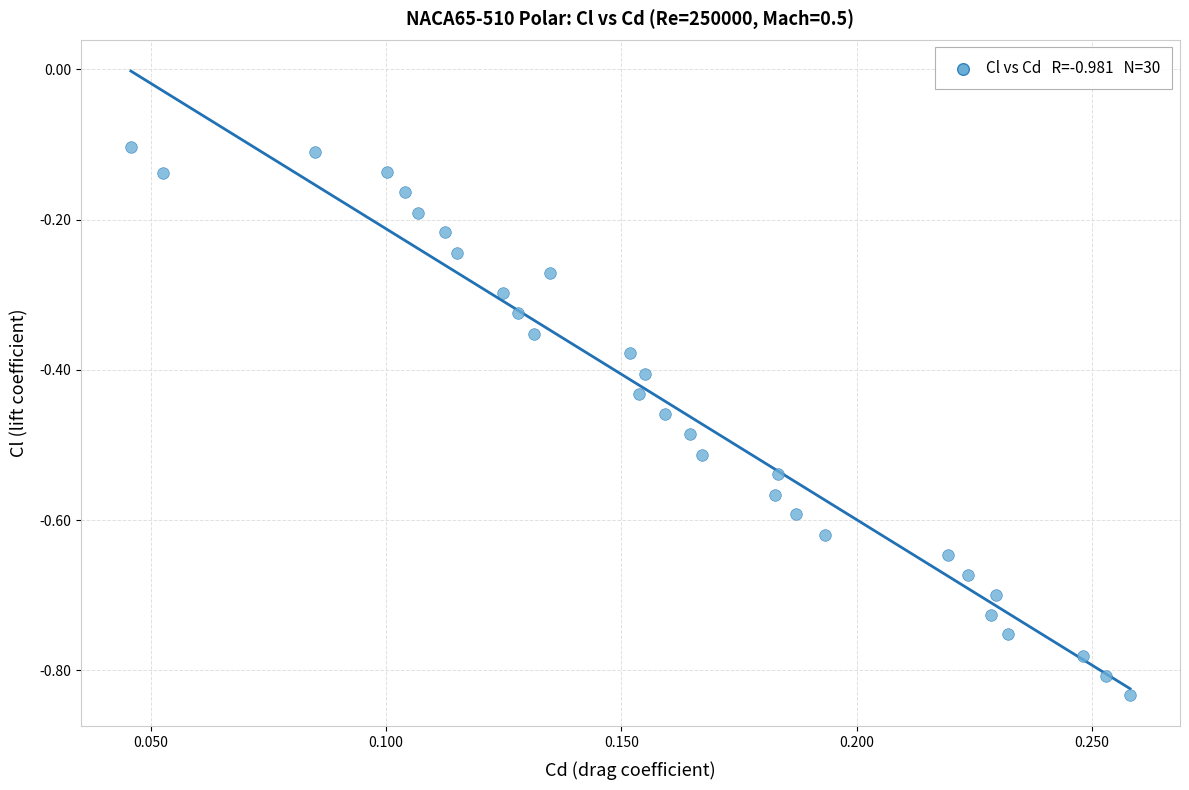

What is the range of Y values (max minus min)?

0.7